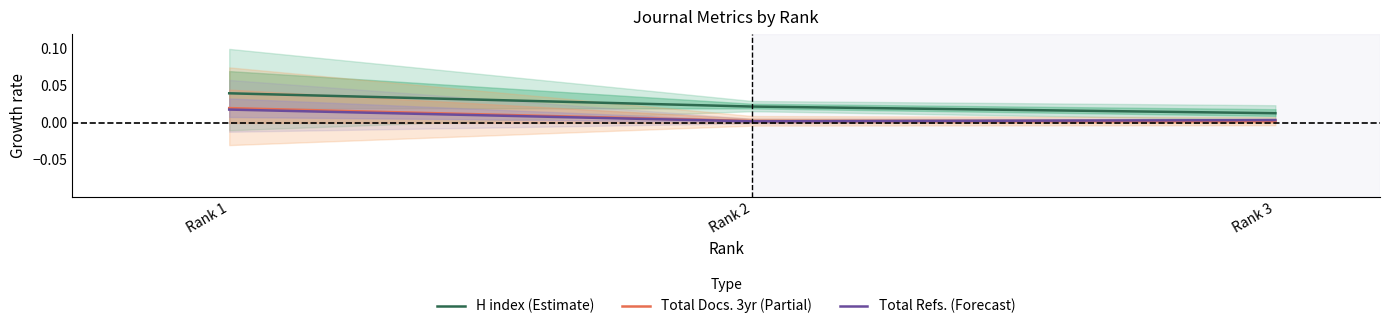

Where is Total Docs. 3yr (Partial) nearest to the value 0?

Rank 3